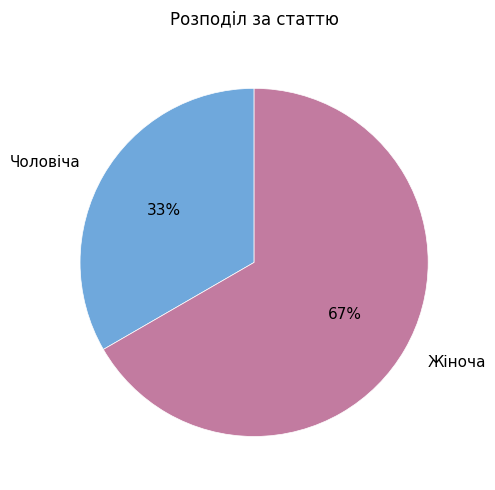

True or false: Чоловіча accounts for 33% of the total.

True